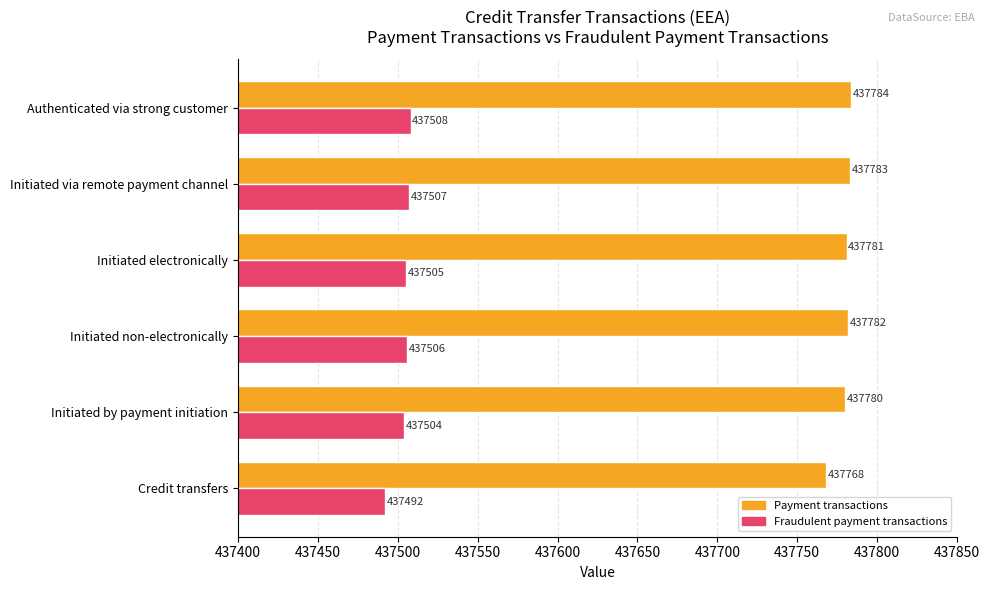

List the labels in order of Payment transactions value, largest first.

Authenticated via strong customer, Initiated via remote payment channel, Initiated non-electronically, Initiated electronically, Initiated by payment initiation, Credit transfers